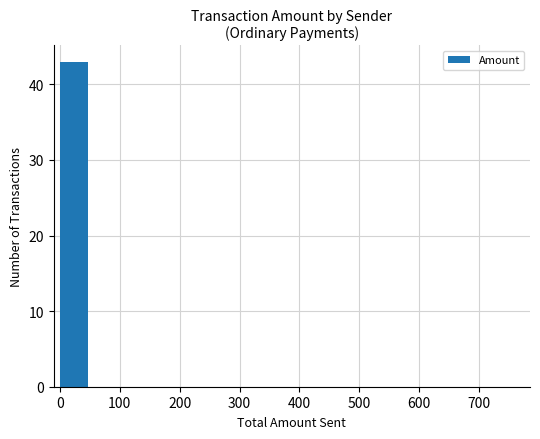

What is the sum of all values?

43